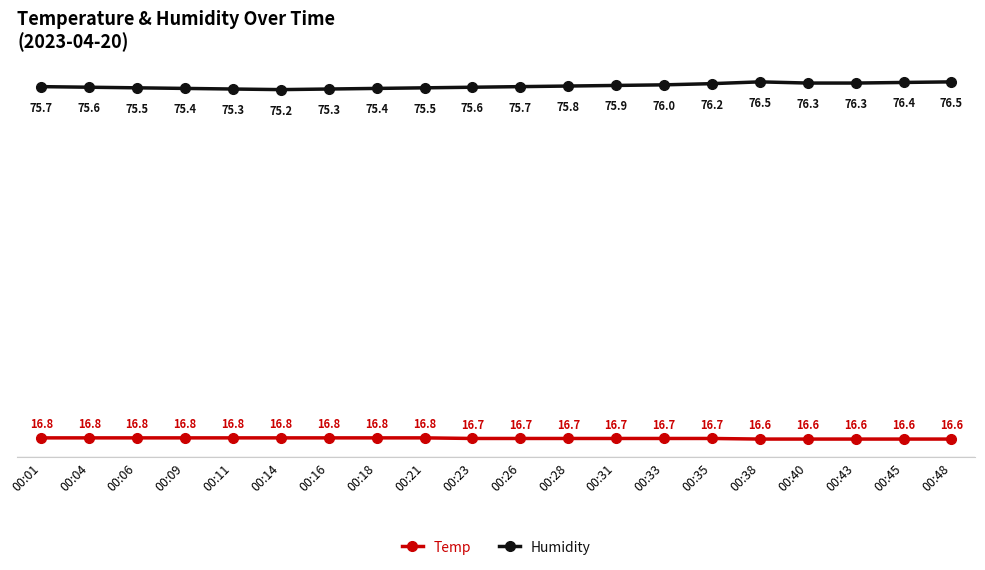

Reading left to right, extract all data points from this chart.

Temp: 16.8	16.8	16.8	16.8	16.8	16.8	16.8	16.8	16.8	16.7	16.7	16.7	16.7	16.7	16.7	16.6	16.6	16.6	16.6	16.6
Humidity: 75.7	75.6	75.5	75.4	75.3	75.2	75.3	75.4	75.5	75.6	75.7	75.8	75.9	76.0	76.2	76.5	76.3	76.3	76.4	76.5